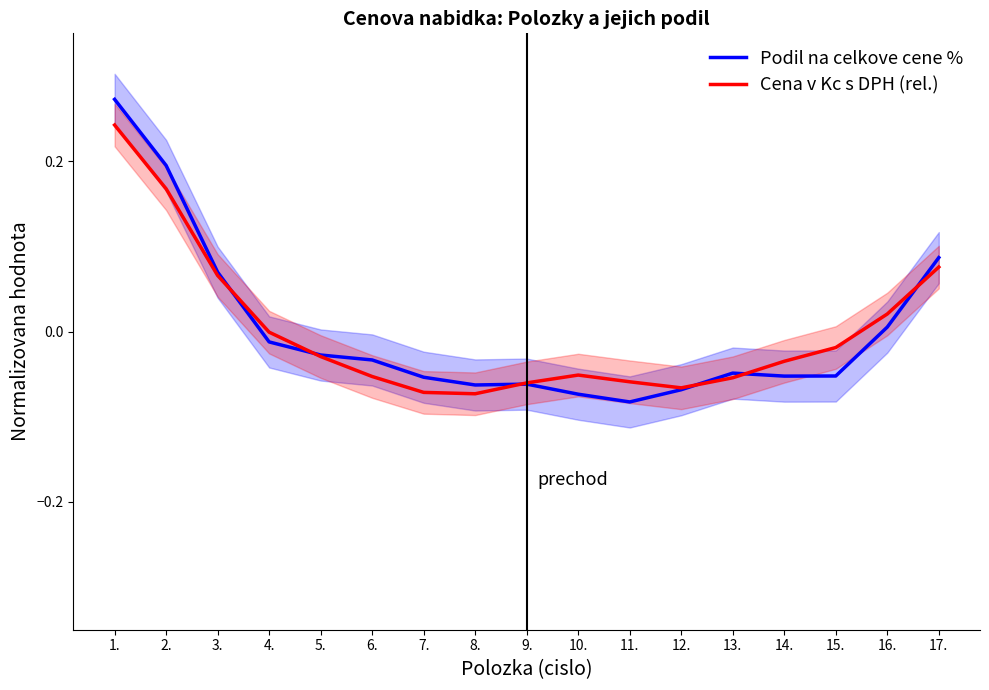

Between which two adjacent categories do Cena v Kc s DPH (rel.) and Podil na celkove cene % first intersect?

3. and 4.